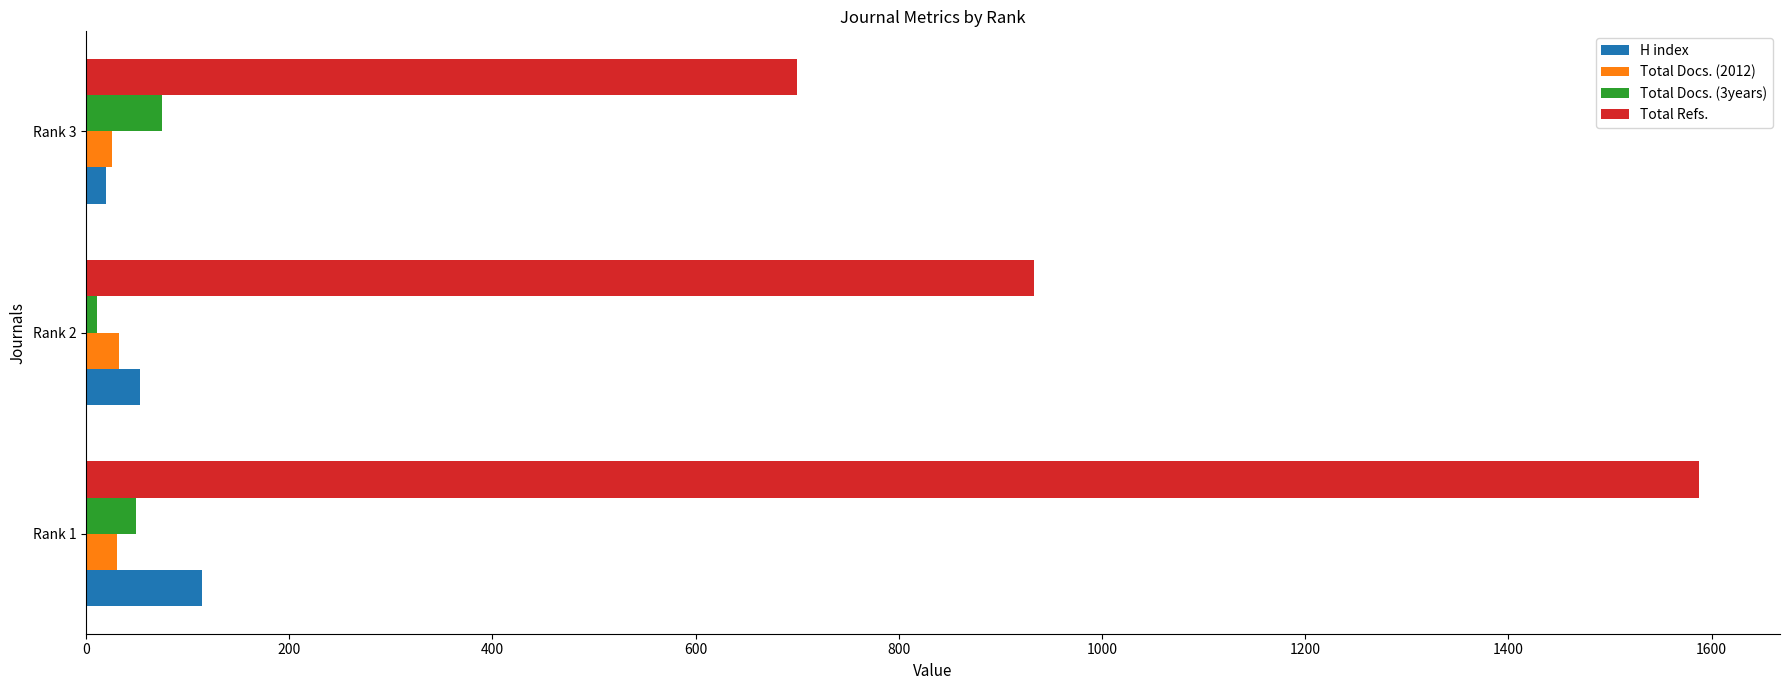

Rank the series by their maximum value, from highest to lowest.

Total Refs., H index, Total Docs. (3years), Total Docs. (2012)